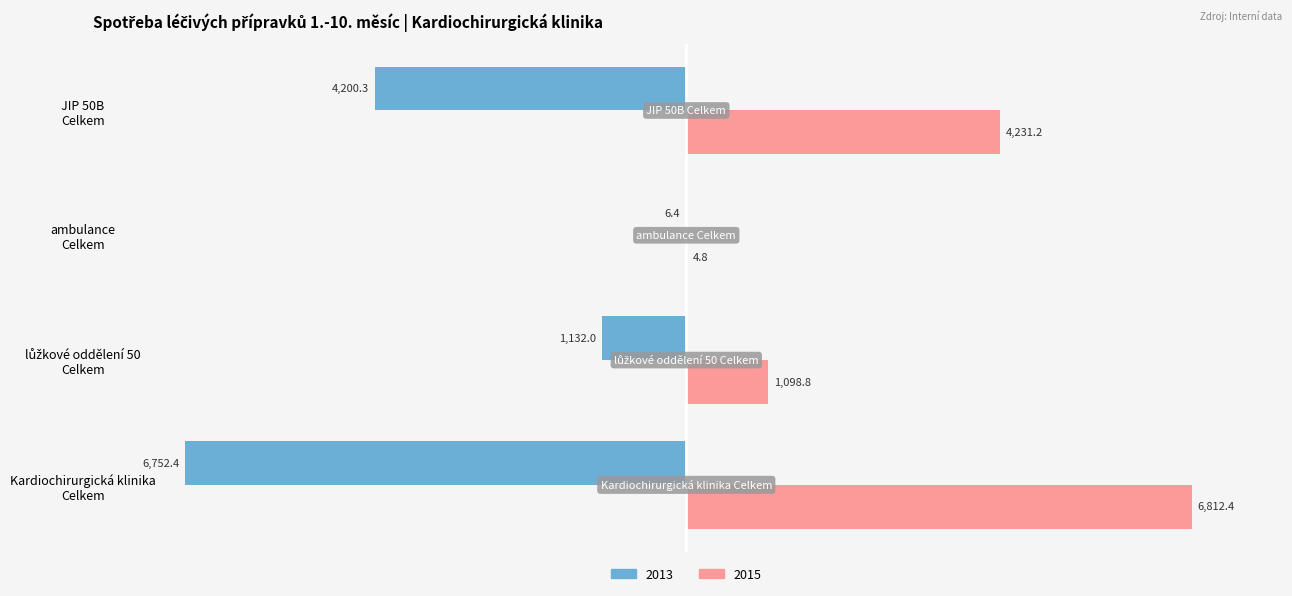

Which series has the largest total across all categories?

2015